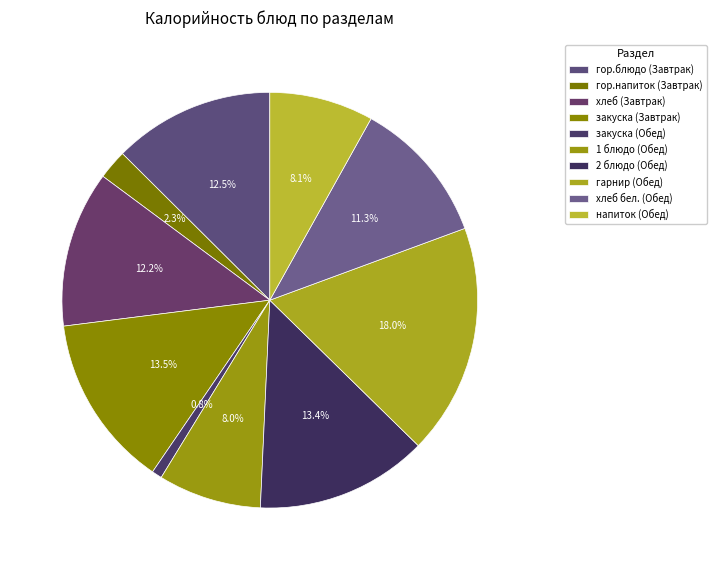

How many slices are in this pie chart?

10